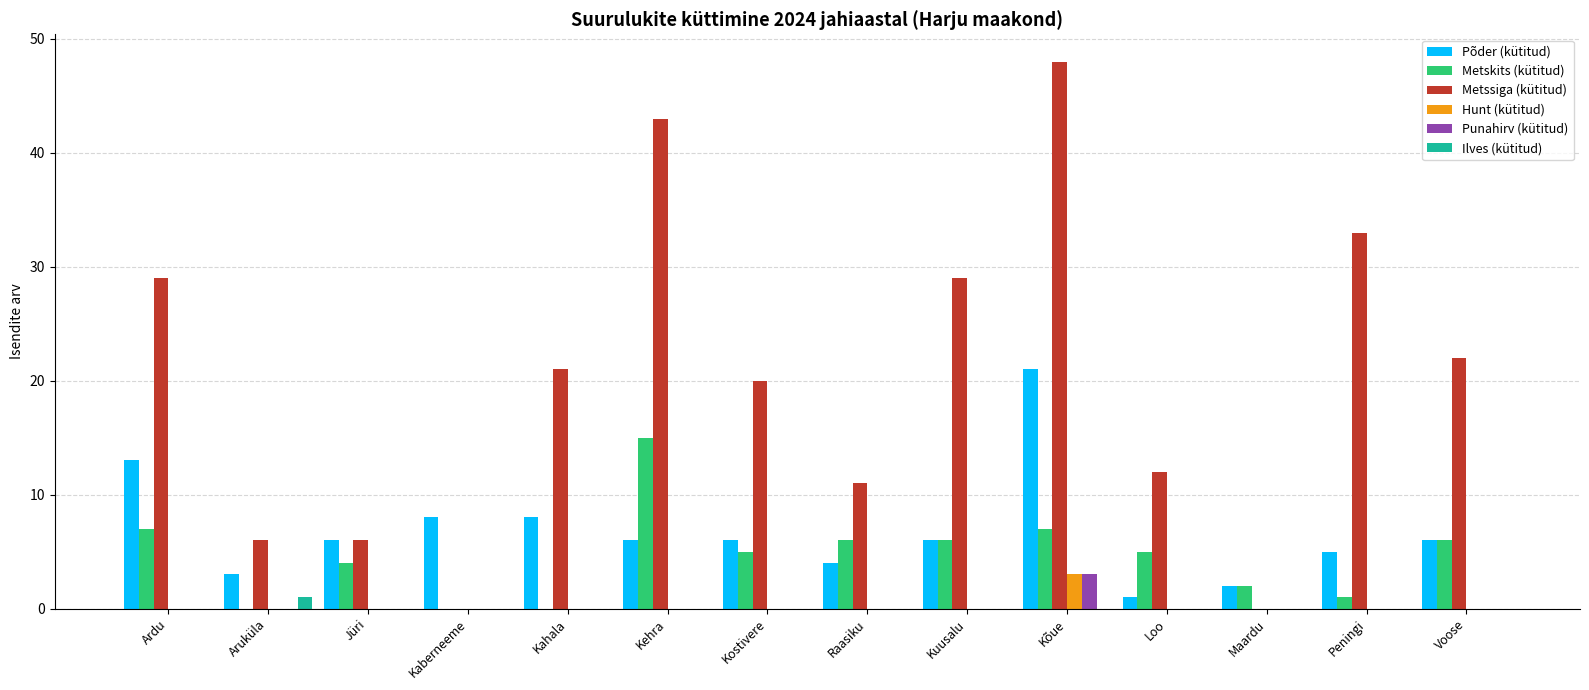

What is the total value across all series at Ardu?

49